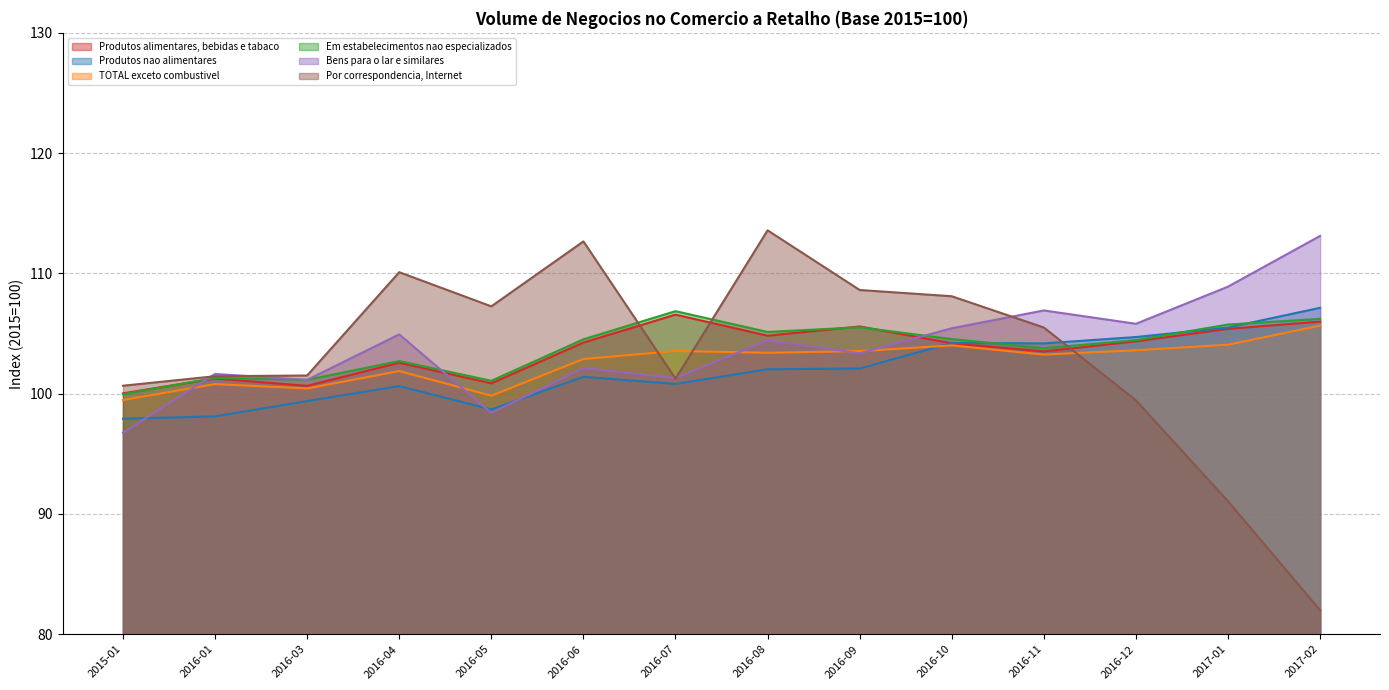

What are all the series names shown in the legend?

Produtos alimentares, bebidas e tabaco, Produtos nao alimentares, TOTAL exceto combustivel, Em estabelecimentos nao especializados, Bens para o lar e similares, Por correspondencia, Internet